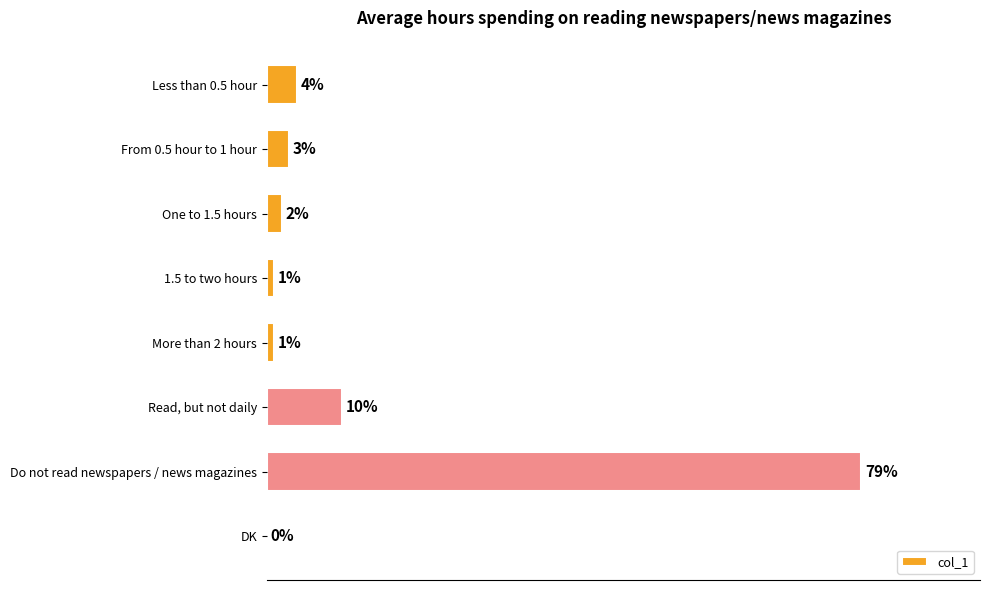

At which label is the value closest to 39?

Read, but not daily